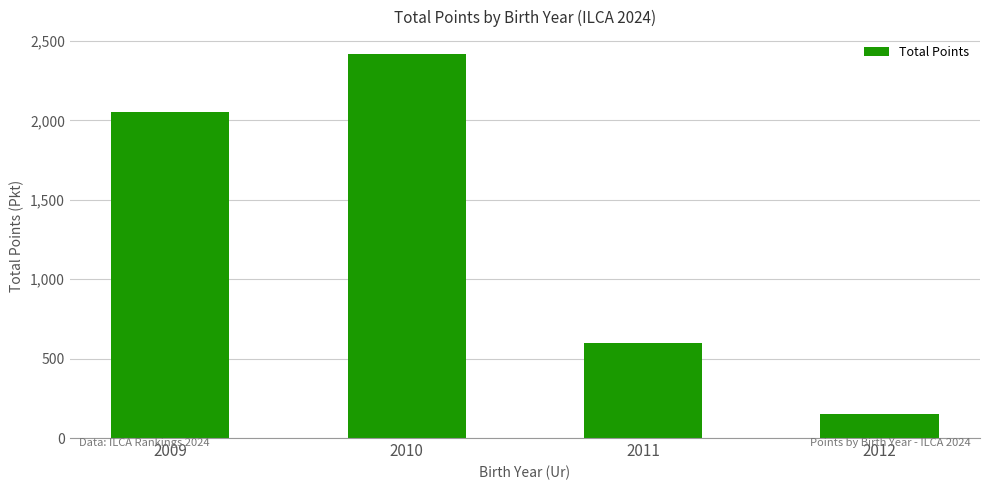

Reading right to left, extract all data points from this chart.

149.7	600.2	2420.9	2054.6